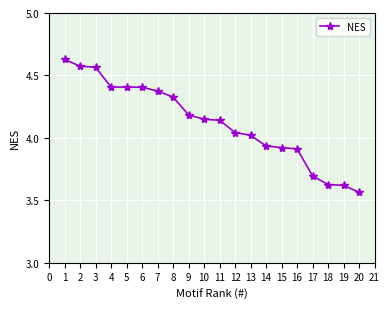

How many data points are above 4?

13